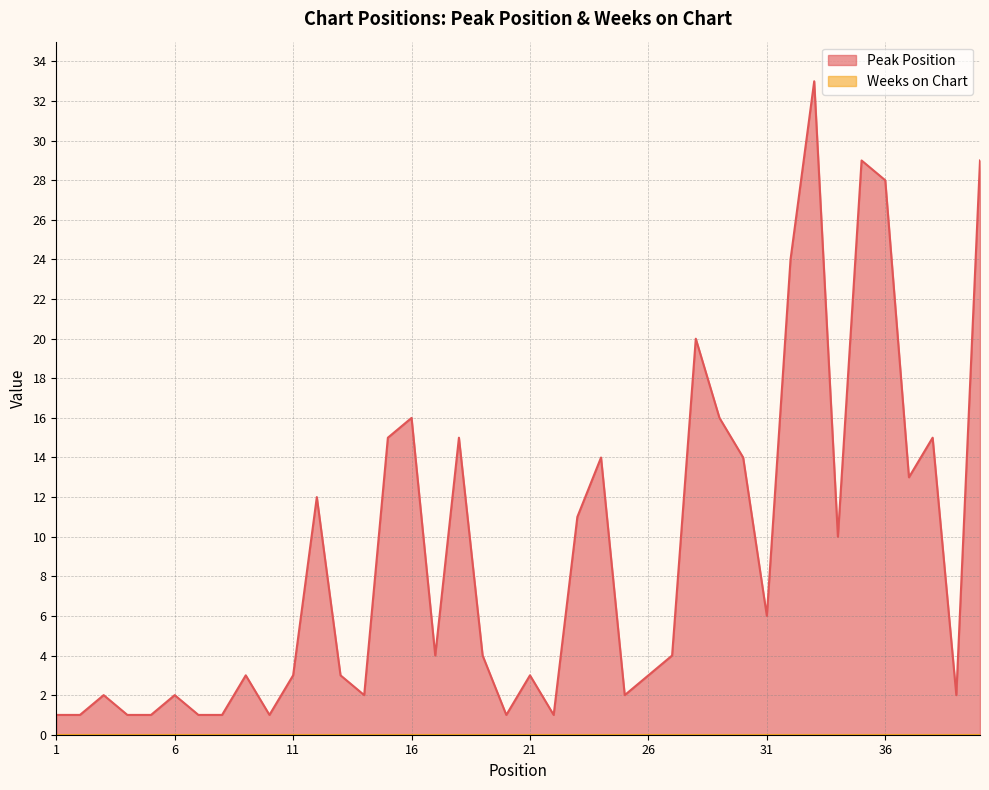

What is the sum of all values?

366